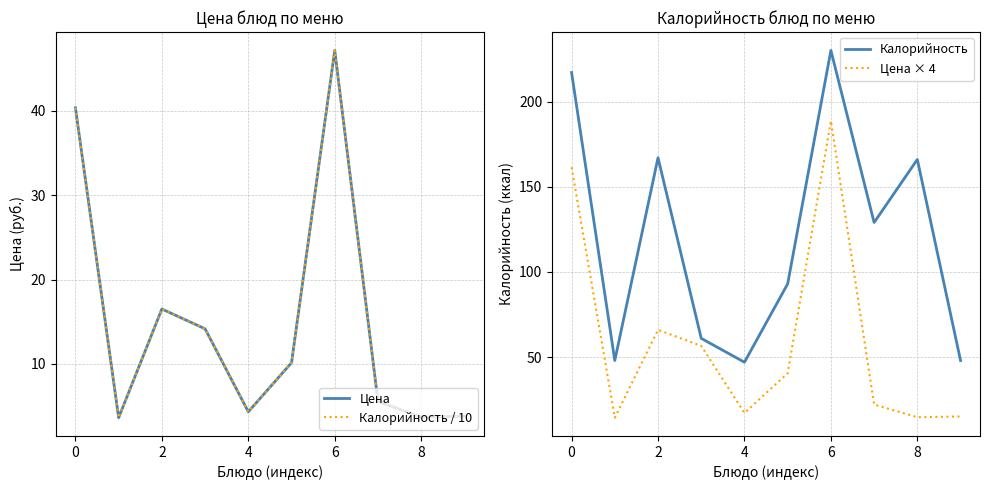

Which has a higher value, 0 or 9?

9